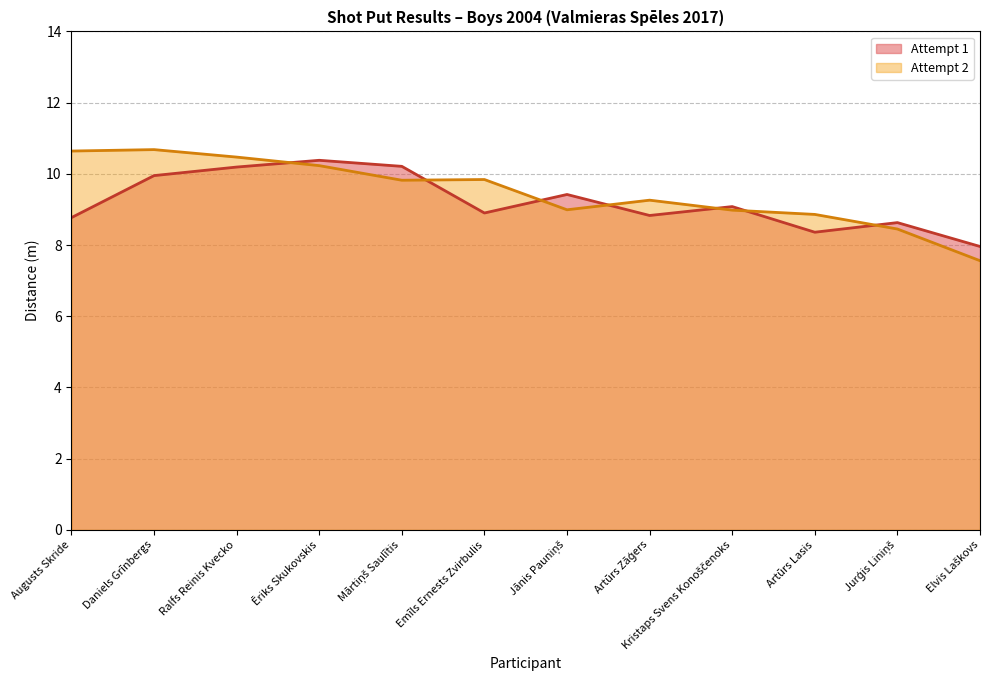

After their last crossing, which series has the higher values: Attempt 1 or Attempt 2?

Attempt 1